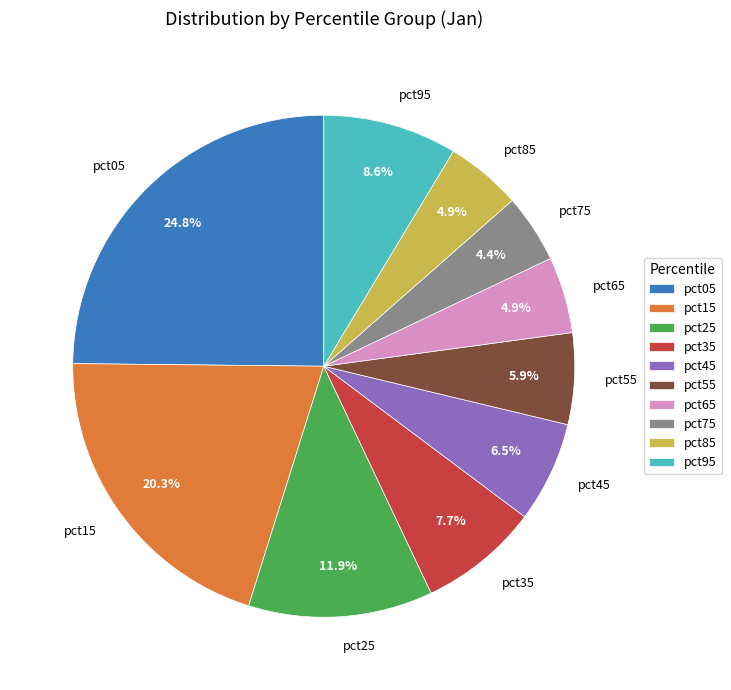

How many segments does this pie chart have?

10